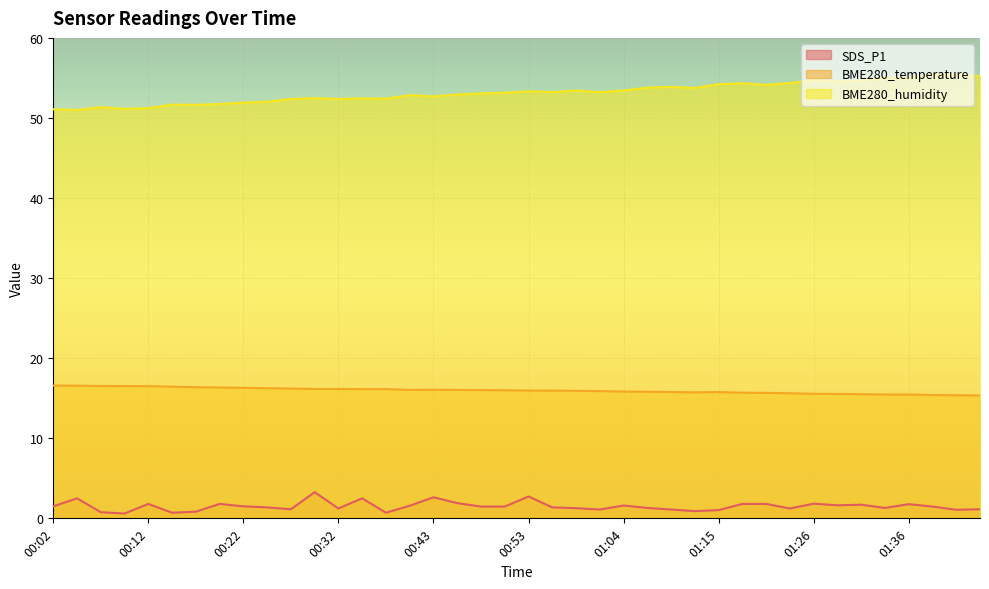

What position from the left is 01:26?

33